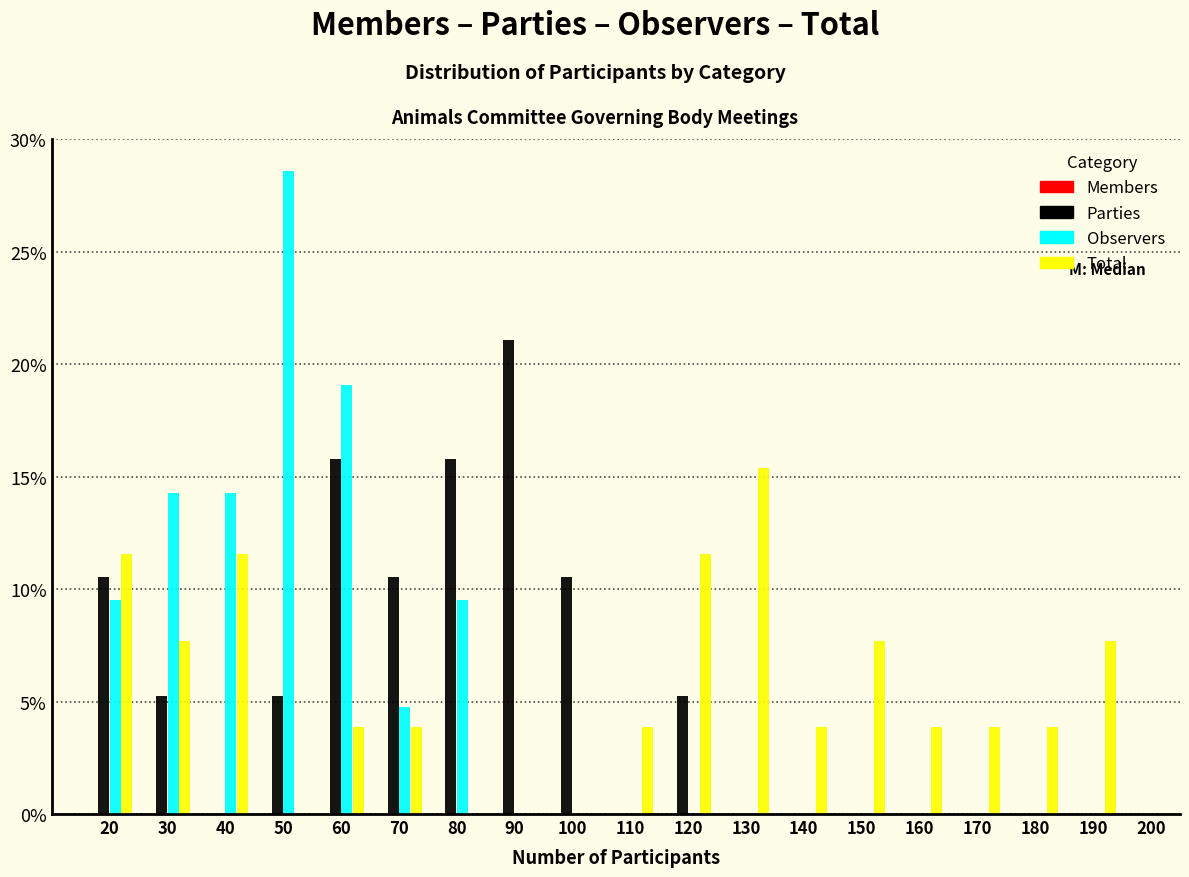

Are the bars horizontal?

No